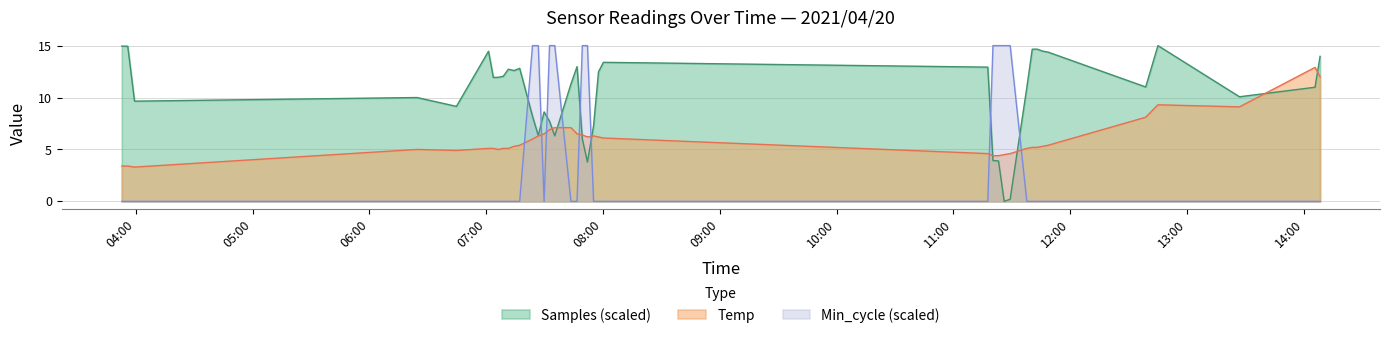

How many values in the Samples series exceed 11?

21